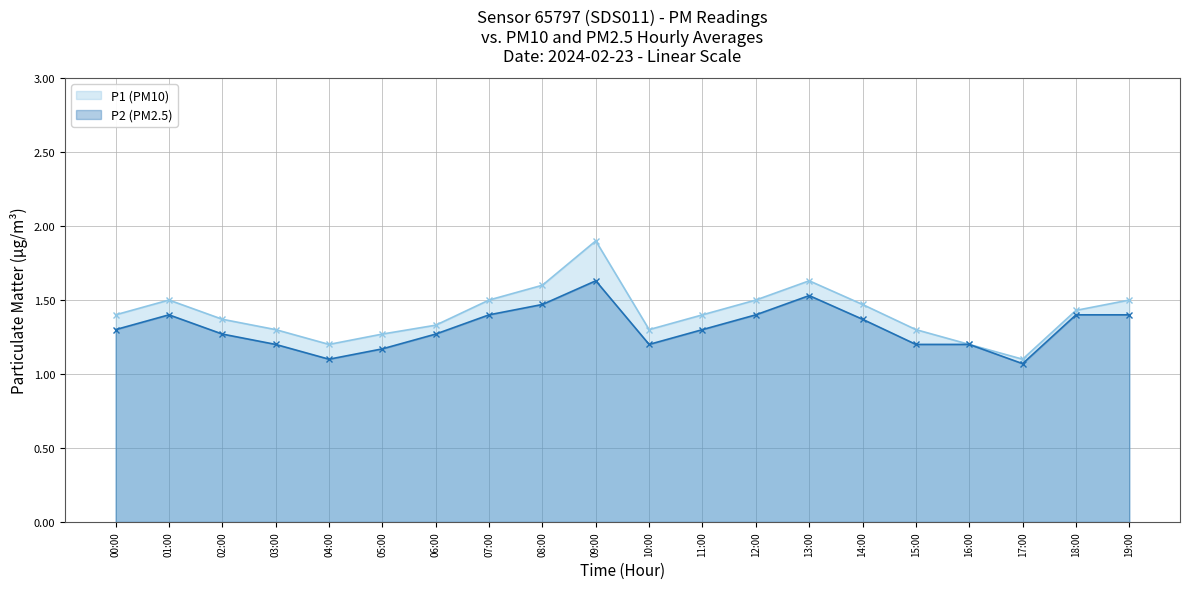

In P1 (PM10), how many points are higher than both neighbors (excluding endpoints)?

3